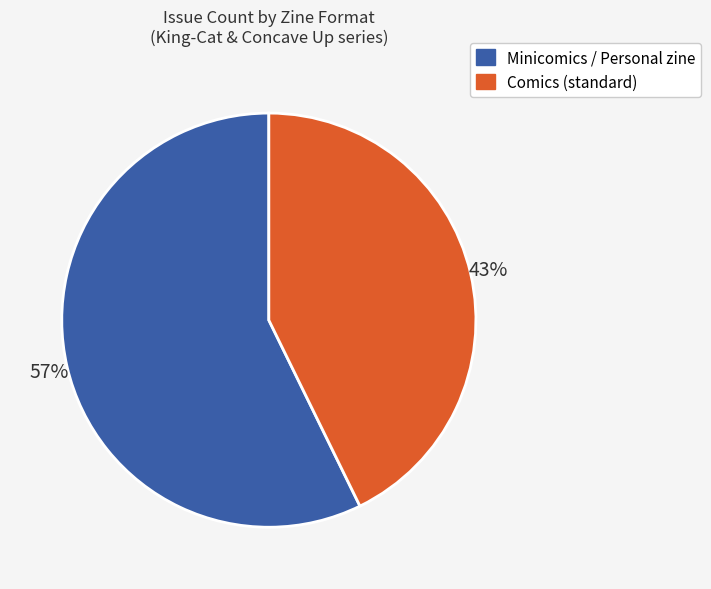

Is there any slice that represents more than half of the pie?

Yes